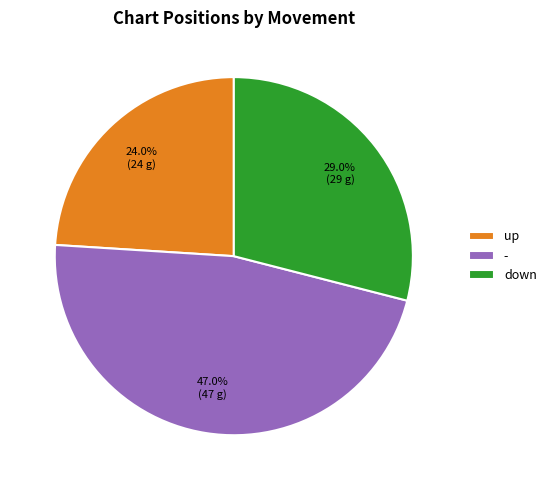

To the nearest percent, what is the combined percentage of - and down?

76%